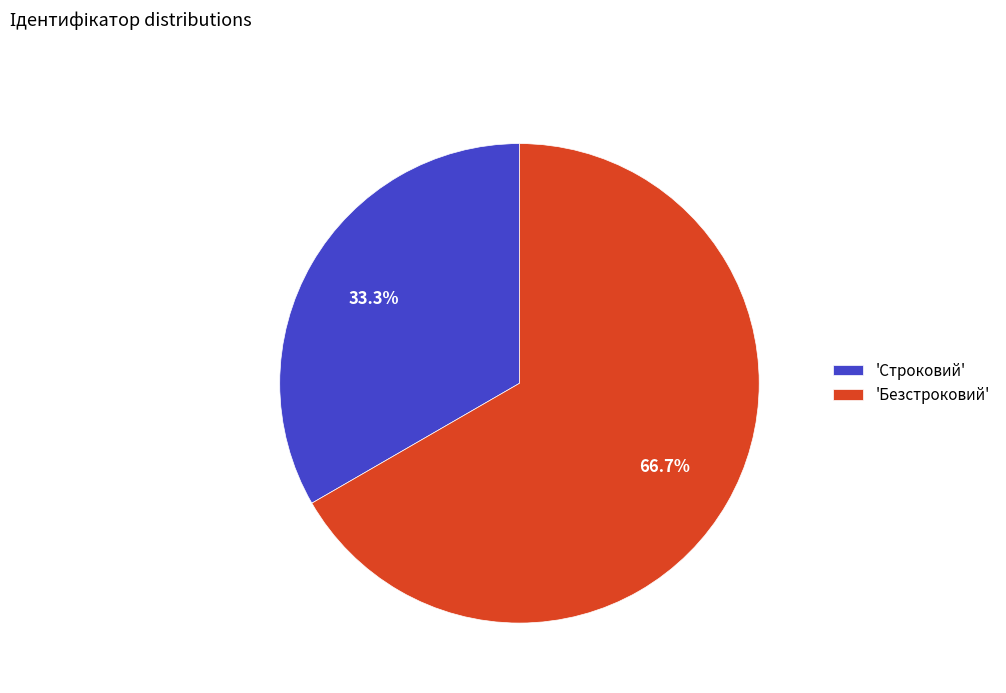

To the nearest percent, what is the difference between the largest and smallest slice percentages?

33%